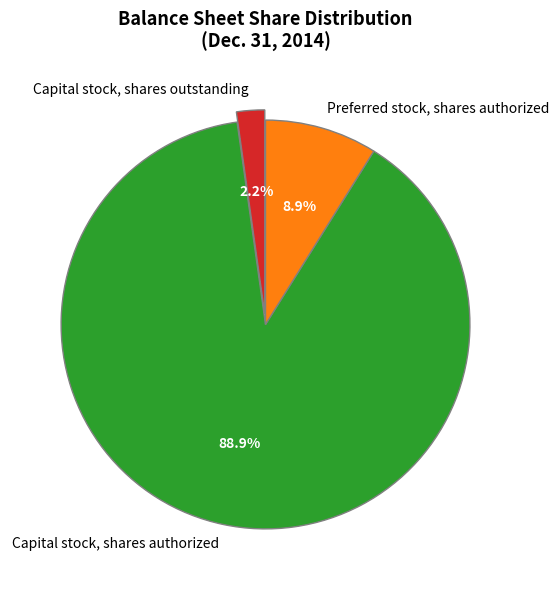

Rank the categories by value from highest to lowest.

Capital stock, shares authorized, Preferred stock, shares authorized, Capital stock, shares outstanding